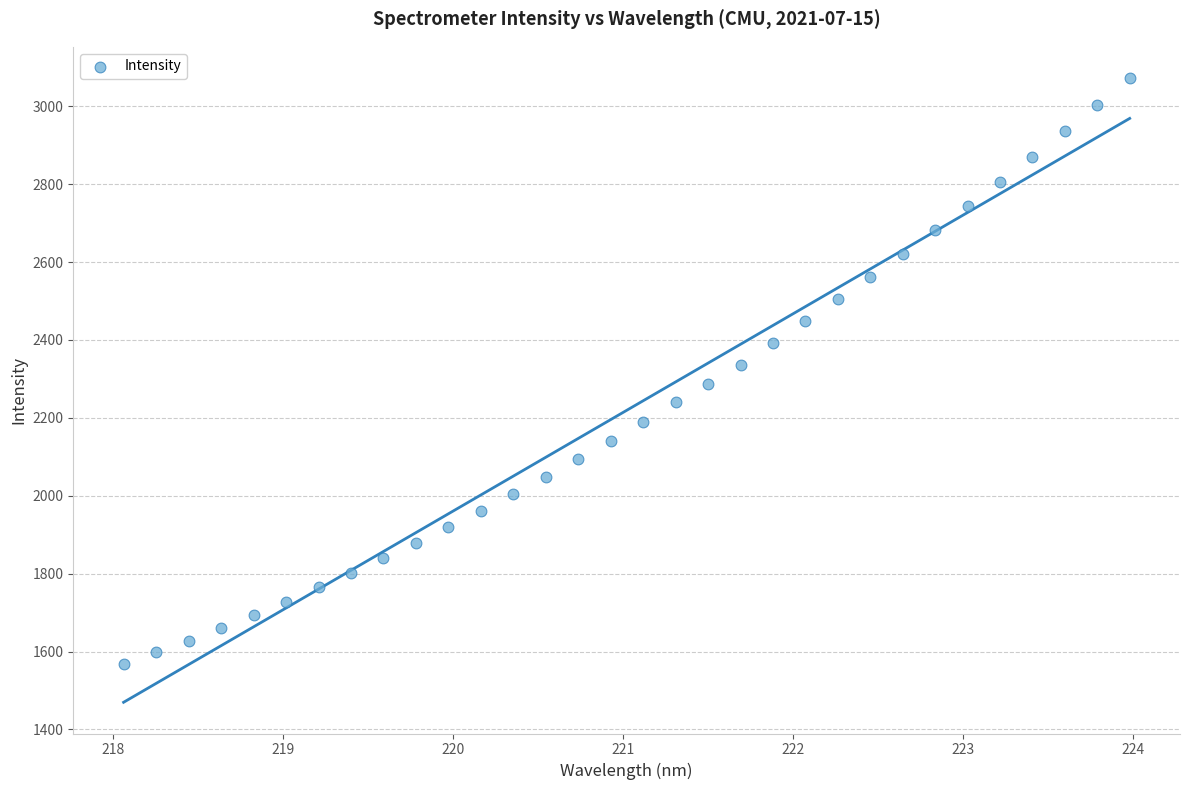

What is the range of Y values (max minus min)?

1504.7